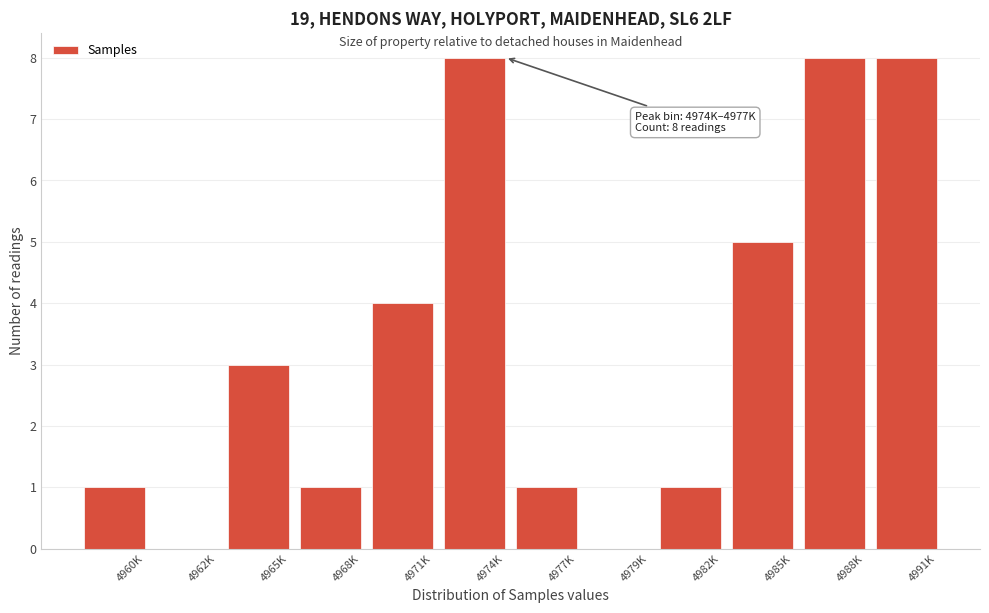

Reading left to right, extract all data points from this chart.

4960K=1	4962K=0	4965K=3	4968K=1	4971K=4	4974K=8	4977K=1	4979K=0	4982K=1	4985K=5	4988K=8	4991K=8